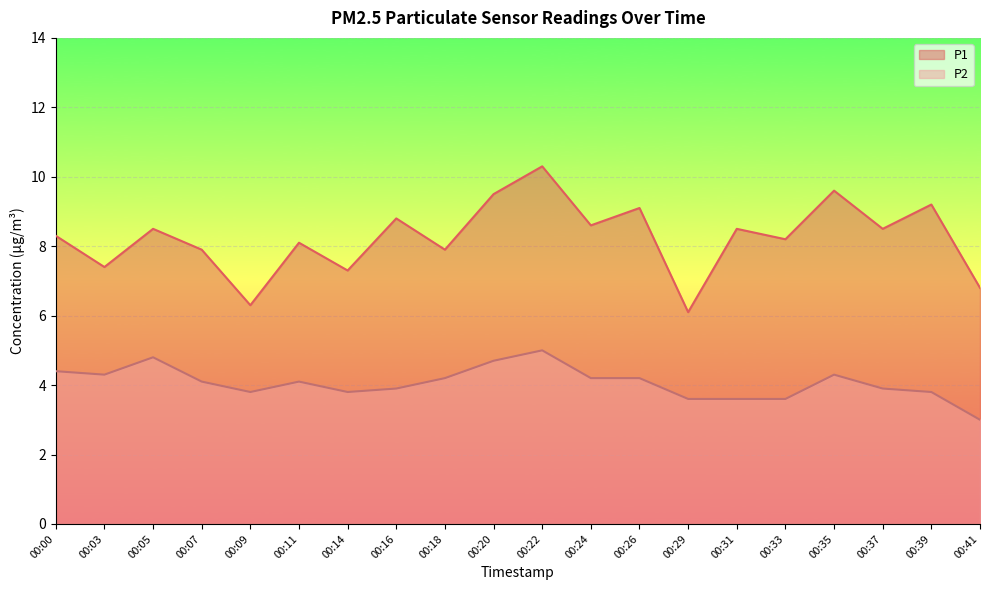

True or false: P1 and P2 intersect in this chart.

False